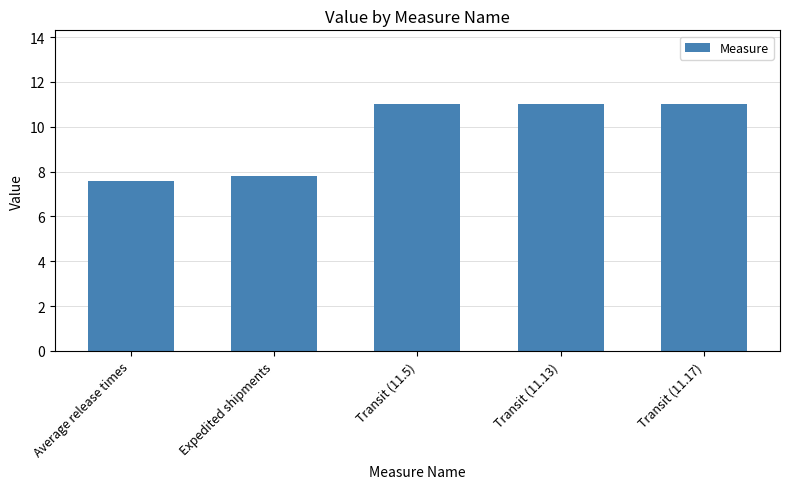

What is the smallest value displayed?

7.6